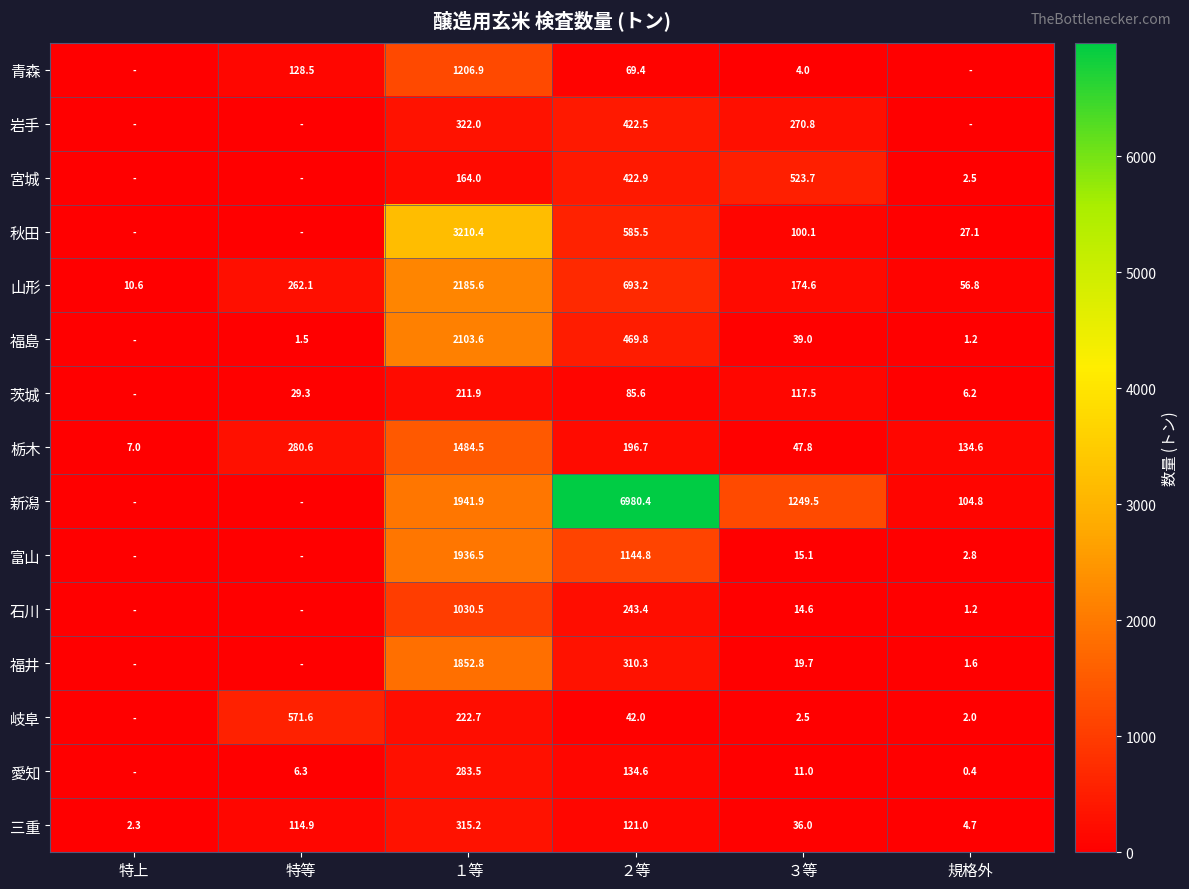

True or false: 石川 has a value of 381.7 at ２等.

False